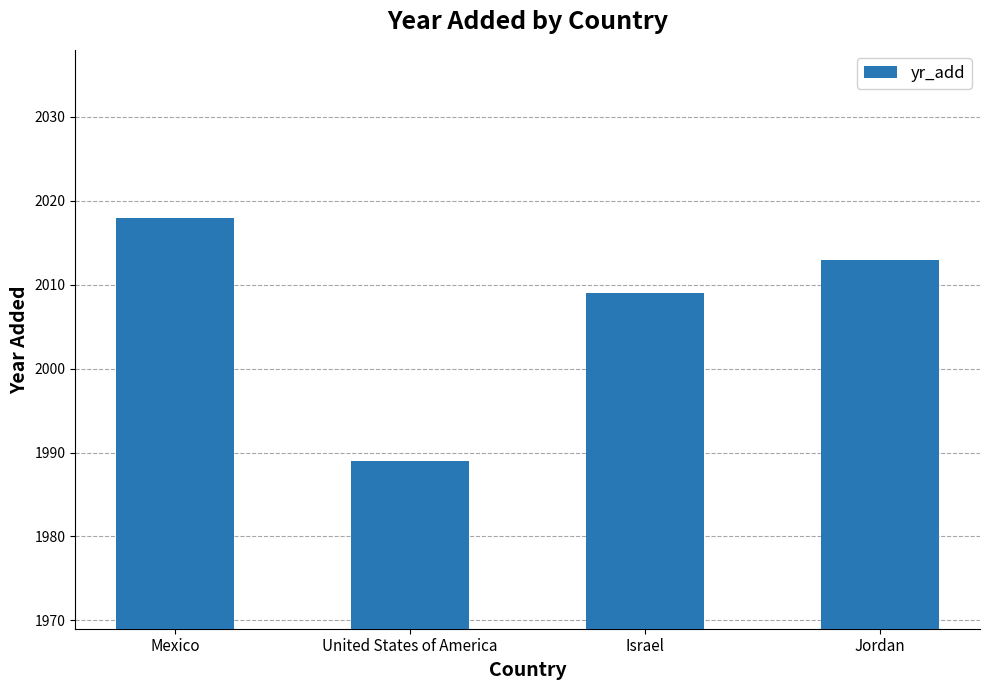

What is the ratio of the value at United States of America to the value at Jordan?

1.0